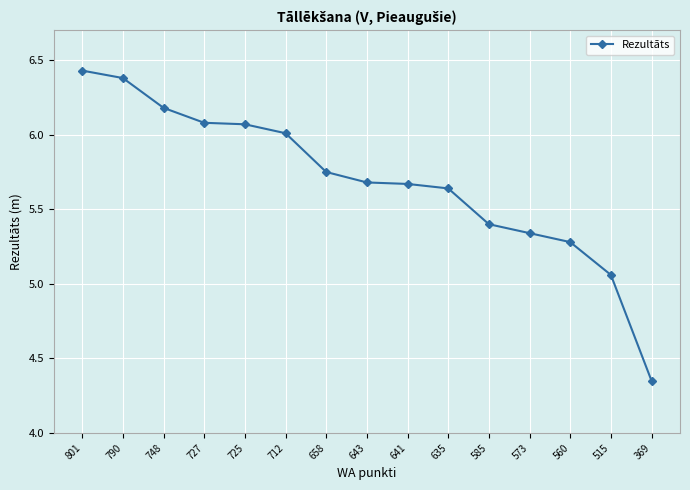

At which label is the value closest to 5?

515